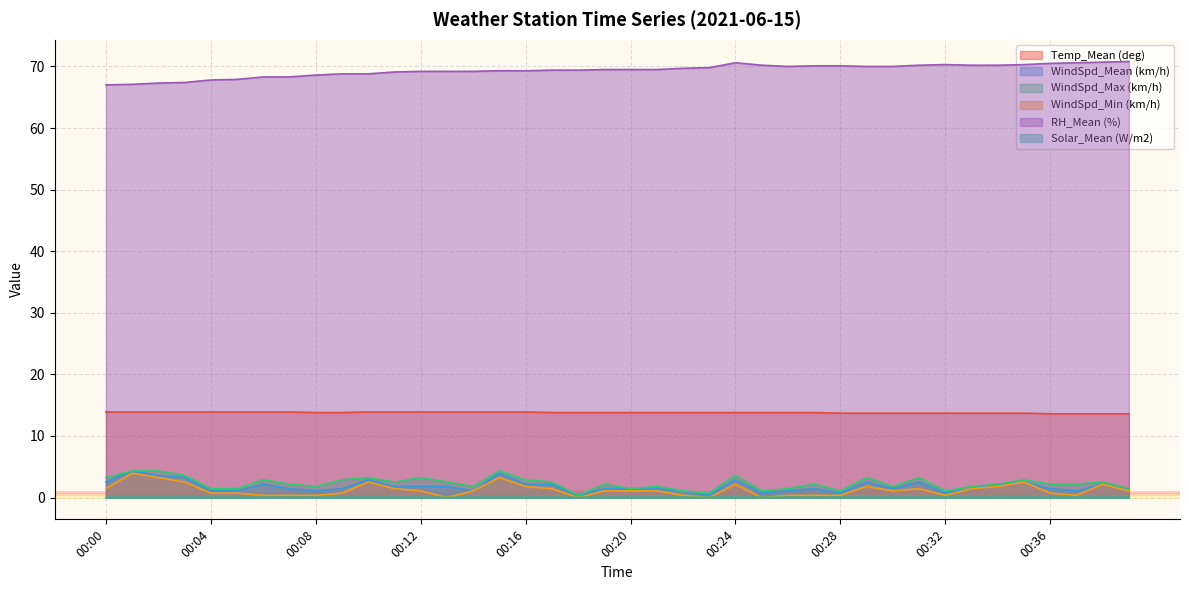

Reading right to left, transcribe all the data shown in this chart.

Temp_Mean (deg): 00:39=13.6	00:38=13.6	00:37=13.6	00:36=13.6	00:35=13.7	00:34=13.7	00:33=13.7	00:32=13.7	00:31=13.7	00:30=13.7	00:29=13.7	00:28=13.7	00:27=13.8	00:26=13.8	00:25=13.8	00:24=13.8	00:23=13.8	00:22=13.8	00:21=13.8	00:20=13.8	00:19=13.8	00:18=13.8	00:17=13.8	00:16=13.9	00:15=13.9	00:14=13.9	00:13=13.9	00:12=13.9	00:11=13.9	00:10=13.9	00:09=13.8	00:08=13.8	00:07=13.9	00:06=13.9	00:05=13.9	00:04=13.9	00:03=13.9	00:02=13.9	00:01=13.9	00:00=13.9
WindSpd_Mean (km/h): 00:39=1.4	00:38=2.2	00:37=1.1	00:36=1.4	00:35=2.5	00:34=2.2	00:33=1.4	00:32=0.7	00:31=2.5	00:30=1.4	00:29=2.5	00:28=0.7	00:27=1.4	00:26=1.1	00:25=0.7	00:24=2.9	00:23=0.4	00:22=1.1	00:21=1.4	00:20=1.4	00:19=1.4	00:18=0.4	00:17=2.2	00:16=2.2	00:15=4.0	00:14=1.1	00:13=1.8	00:12=1.8	00:11=1.8	00:10=2.9	00:09=1.4	00:08=1.1	00:07=1.4	00:06=2.2	00:05=1.1	00:04=1.1	00:03=3.2	00:02=3.6	00:01=4.3	00:00=2.5
WindSpd_Max (km/h): 00:39=1.4	00:38=2.5	00:37=2.2	00:36=2.2	00:35=2.9	00:34=2.2	00:33=1.8	00:32=1.1	00:31=3.2	00:30=1.8	00:29=3.2	00:28=1.1	00:27=2.2	00:26=1.4	00:25=1.1	00:24=3.6	00:23=0.7	00:22=1.1	00:21=1.8	00:20=1.4	00:19=2.2	00:18=0.4	00:17=2.5	00:16=2.9	00:15=4.3	00:14=1.8	00:13=2.5	00:12=3.2	00:11=2.5	00:10=3.2	00:09=2.9	00:08=1.8	00:07=2.2	00:06=2.9	00:05=1.4	00:04=1.4	00:03=3.6	00:02=4.3	00:01=4.3	00:00=3.2
WindSpd_Min (km/h): 00:39=1.1	00:38=2.2	00:37=0.4	00:36=0.7	00:35=2.5	00:34=1.8	00:33=1.4	00:32=0.4	00:31=1.4	00:30=1.1	00:29=1.8	00:28=0.4	00:27=0.4	00:26=0.4	00:25=0.0	00:24=2.2	00:23=0.0	00:22=0.4	00:21=1.1	00:20=1.1	00:19=1.1	00:18=0.0	00:17=1.4	00:16=1.8	00:15=3.2	00:14=1.1	00:13=0.0	00:12=1.1	00:11=1.4	00:10=2.5	00:09=0.7	00:08=0.4	00:07=0.4	00:06=0.4	00:05=0.7	00:04=0.7	00:03=2.5	00:02=3.2	00:01=4.0	00:00=1.4
RH_Mean (%): 00:39=70.8	00:38=70.7	00:37=70.6	00:36=70.5	00:35=70.3	00:34=70.2	00:33=70.2	00:32=70.3	00:31=70.2	00:30=70.0	00:29=70.0	00:28=70.1	00:27=70.1	00:26=70.0	00:25=70.2	00:24=70.6	00:23=69.8	00:22=69.7	00:21=69.5	00:20=69.5	00:19=69.5	00:18=69.4	00:17=69.4	00:16=69.3	00:15=69.3	00:14=69.2	00:13=69.2	00:12=69.2	00:11=69.1	00:10=68.8	00:09=68.8	00:08=68.6	00:07=68.3	00:06=68.3	00:05=67.9	00:04=67.8	00:03=67.4	00:02=67.3	00:01=67.1	00:00=67.0
Solar_Mean (W/m2): 00:39=0.0	00:38=0.0	00:37=0.0	00:36=0.0	00:35=0.0	00:34=0.0	00:33=0.0	00:32=0.0	00:31=0.0	00:30=0.0	00:29=0.0	00:28=0.0	00:27=0.0	00:26=0.0	00:25=0.0	00:24=0.0	00:23=0.0	00:22=0.0	00:21=0.0	00:20=0.0	00:19=0.0	00:18=0.0	00:17=0.0	00:16=0.0	00:15=0.0	00:14=0.0	00:13=0.0	00:12=0.0	00:11=0.0	00:10=0.0	00:09=0.0	00:08=0.0	00:07=0.0	00:06=0.0	00:05=0.0	00:04=0.0	00:03=0.0	00:02=0.0	00:01=0.0	00:00=0.0